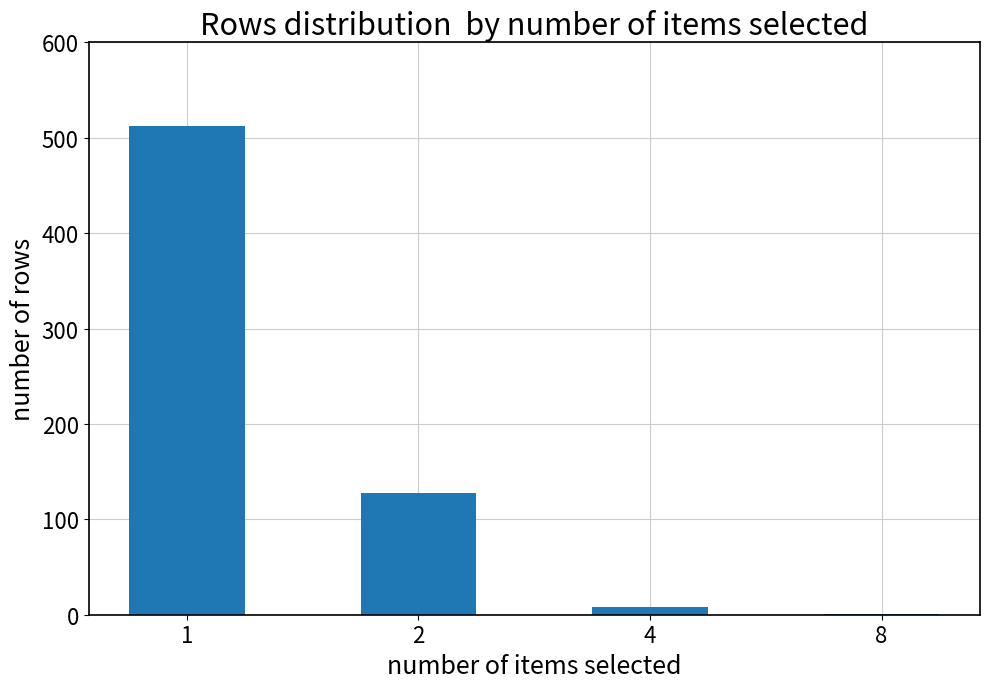

What is the greatest value displayed?

512